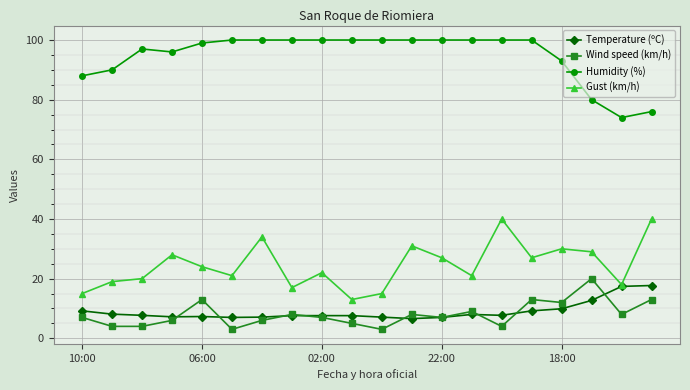

How many lines are shown in the chart?

4